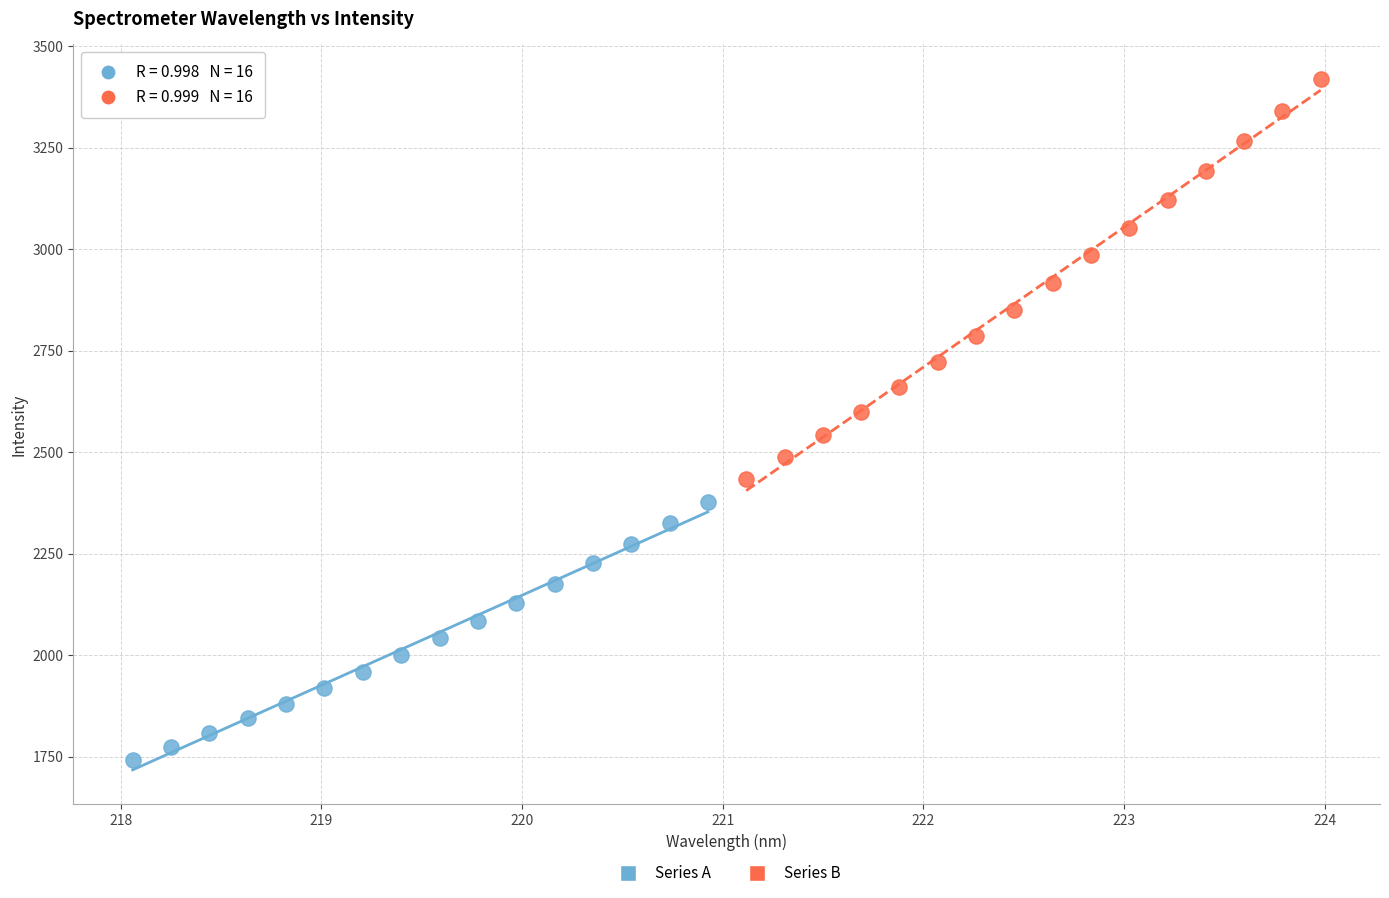

Which series has the largest Y range (max minus min)?

Series B